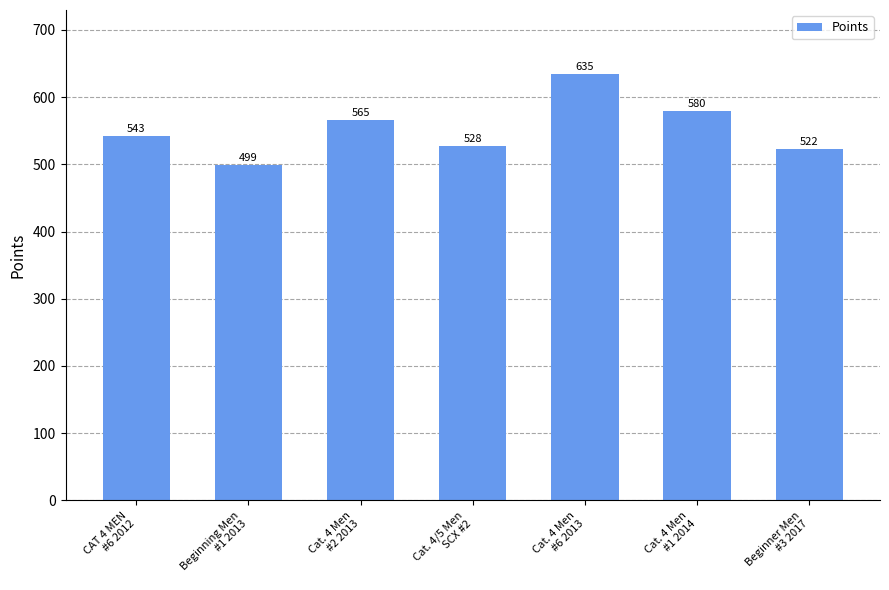

Which category has the highest value across all series?

Cat. 4 Men
#6 2013